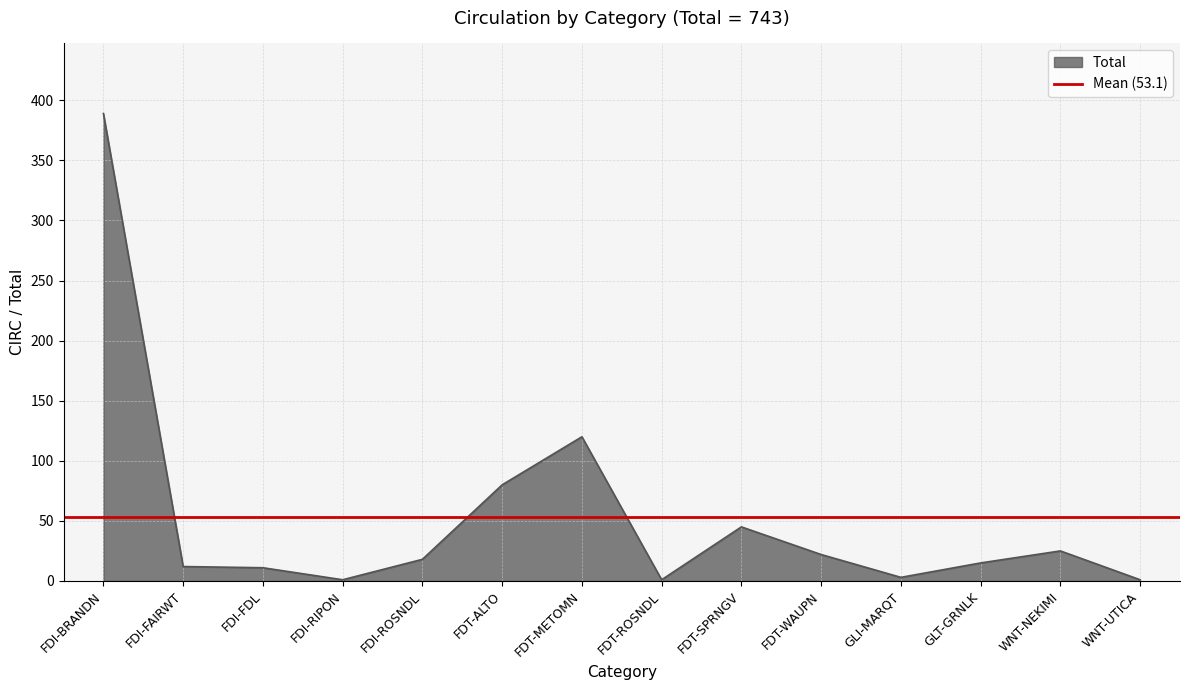

Is it true that the value at GLI-MARQT is 5?

False